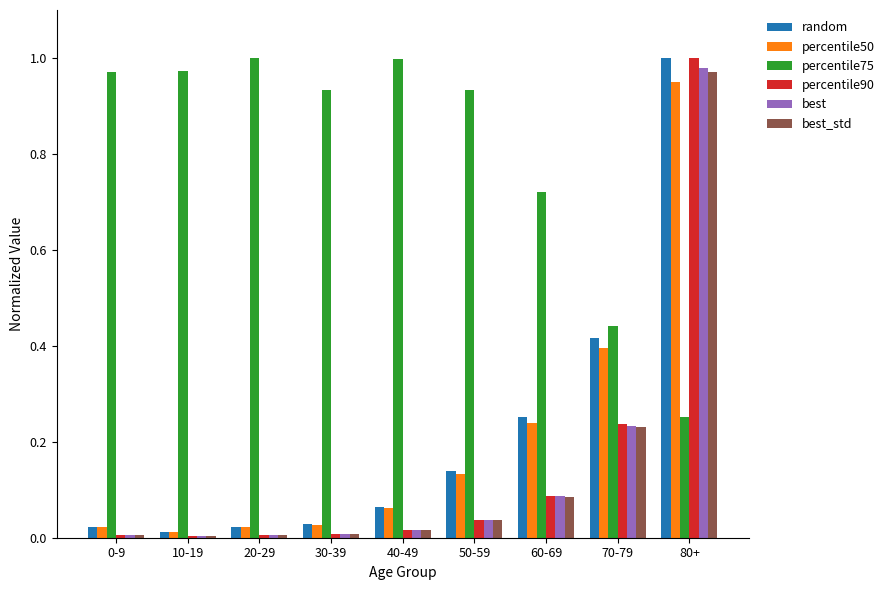

Which series has the largest total across all categories?

percentile75